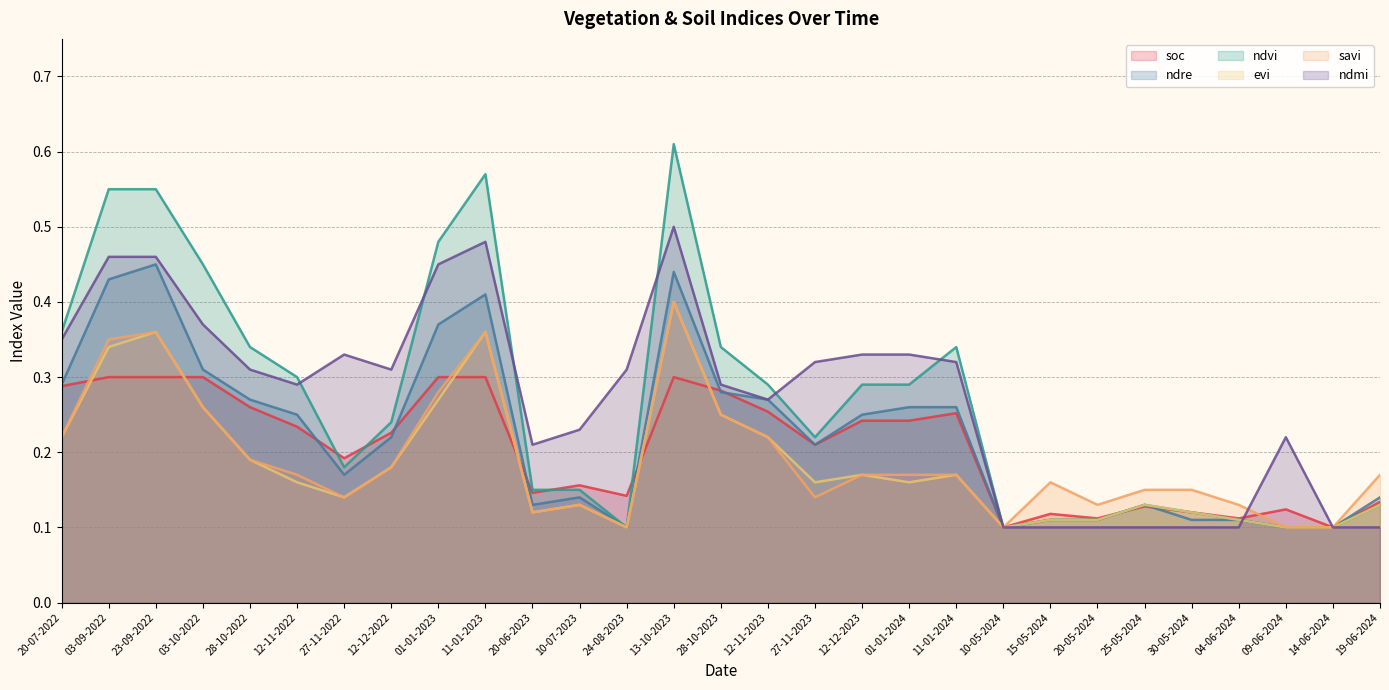

What is the difference between the soc values at 27-11-2023 and 23-09-2022?

0.1